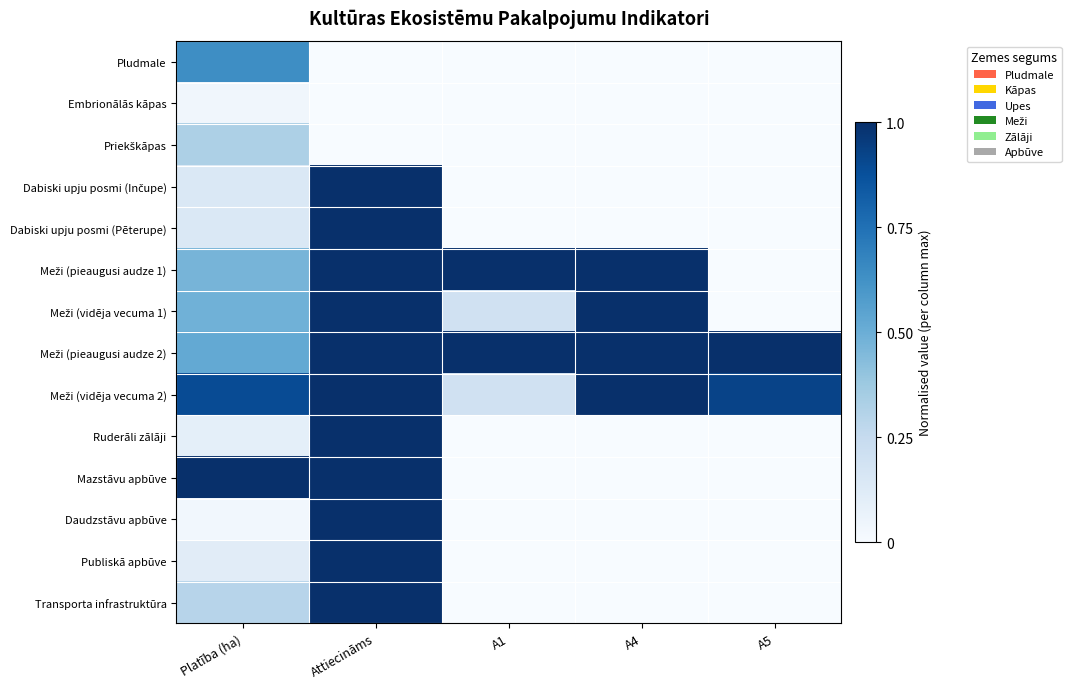

How many categories are shown in the chart?

5